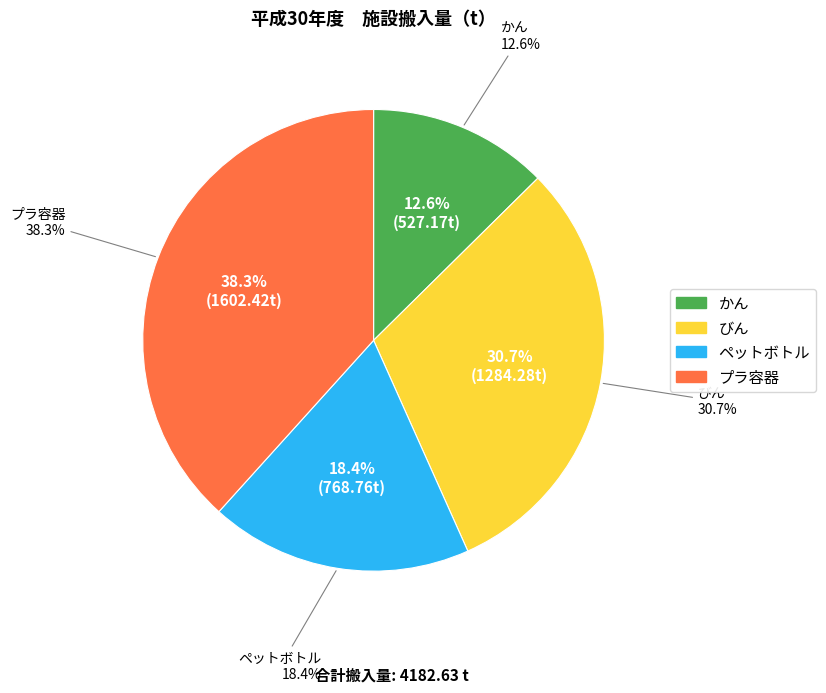

To the nearest percent, what percentage of the pie is ペットボトル?

18%